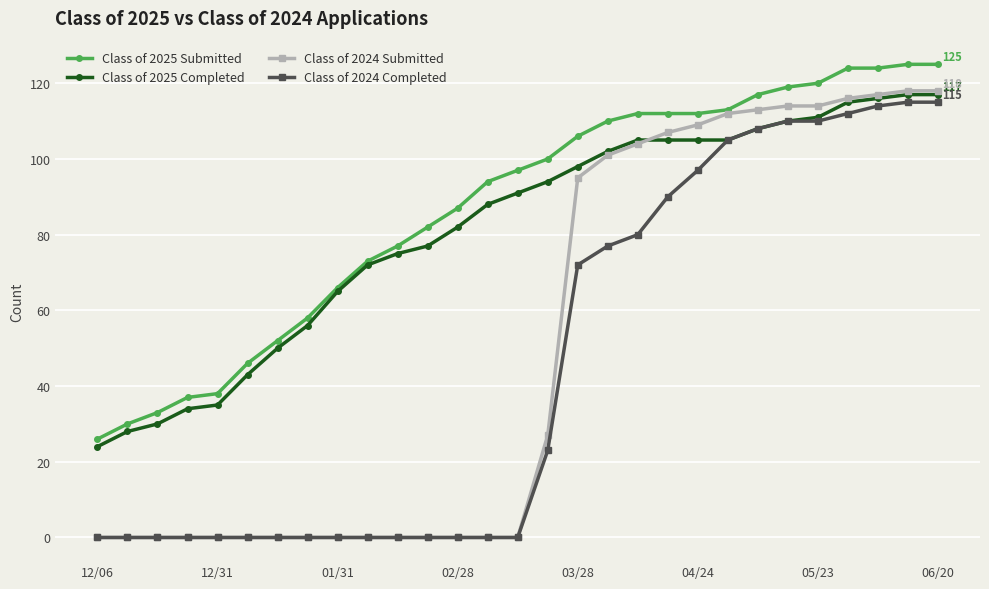

Reading left to right, extract all data points from this chart.

Class of 2025 Submitted: 26	30	33	37	38	46	52	58	66	73	77	82	87	94	97	100	106	110	112	112	112	113	117	119	120	124	124	125	125
Class of 2025 Completed: 24	28	30	34	35	43	50	56	65	72	75	77	82	88	91	94	98	102	105	105	105	105	108	110	111	115	116	117	117
Class of 2024 Submitted: 0	0	0	0	0	0	0	0	0	0	0	0	0	0	0	27	95	101	104	107	109	112	113	114	114	116	117	118	118
Class of 2024 Completed: 0	0	0	0	0	0	0	0	0	0	0	0	0	0	0	23	72	77	80	90	97	105	108	110	110	112	114	115	115